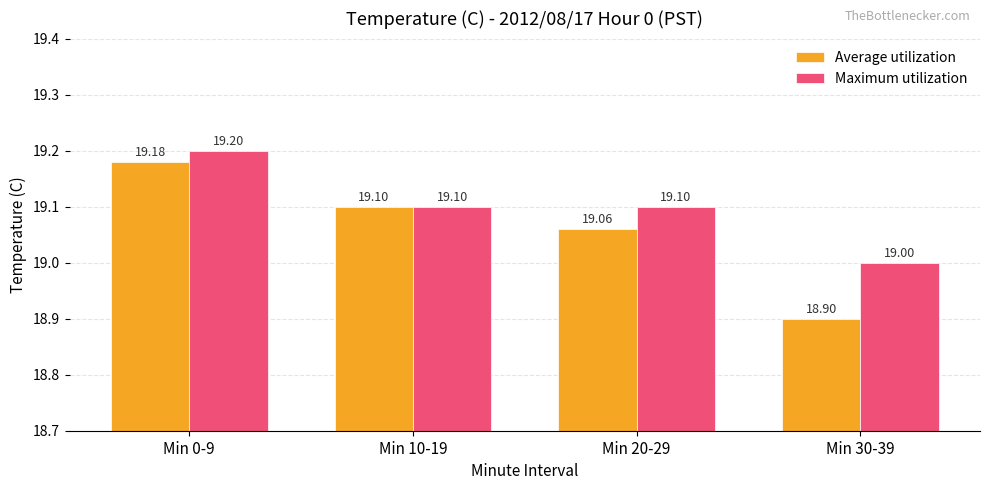

Reading left to right, list all the values displayed in this chart.

Average utilization: 19.2	19.1	19.1	18.9
Maximum utilization: 19.2	19.1	19.1	19.0